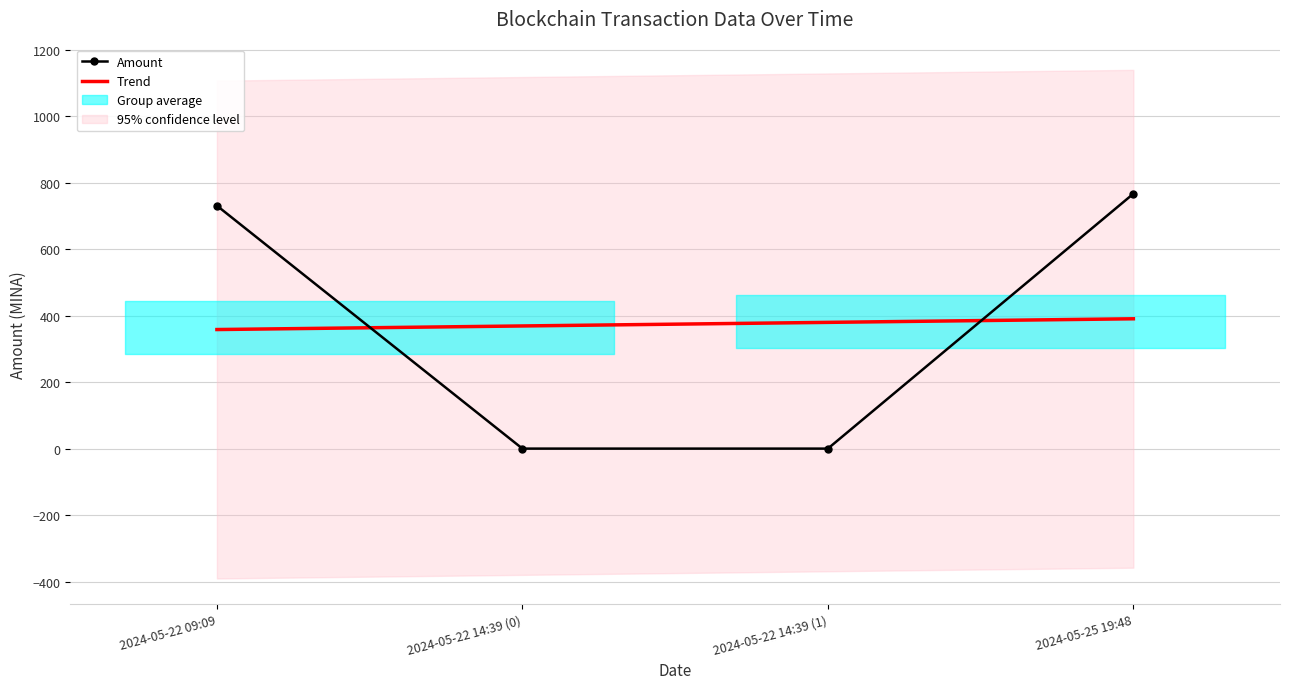

What is the maximum value shown in the chart?

766.9